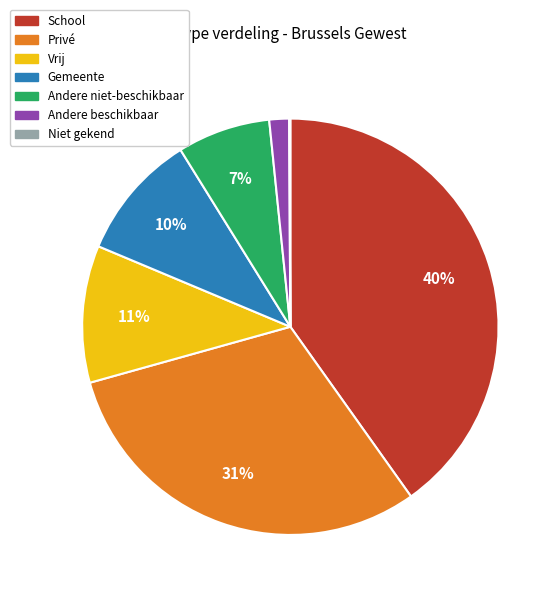

What is the largest slice in the pie chart?

School